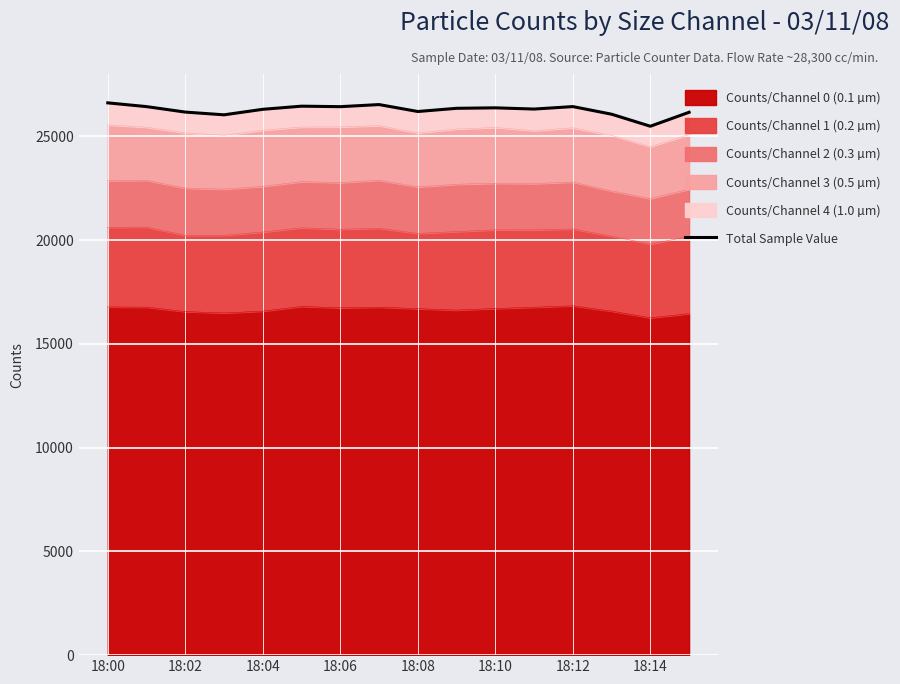

What is the minimum value for Counts/Channel 0 (0.1 µm)?

16254